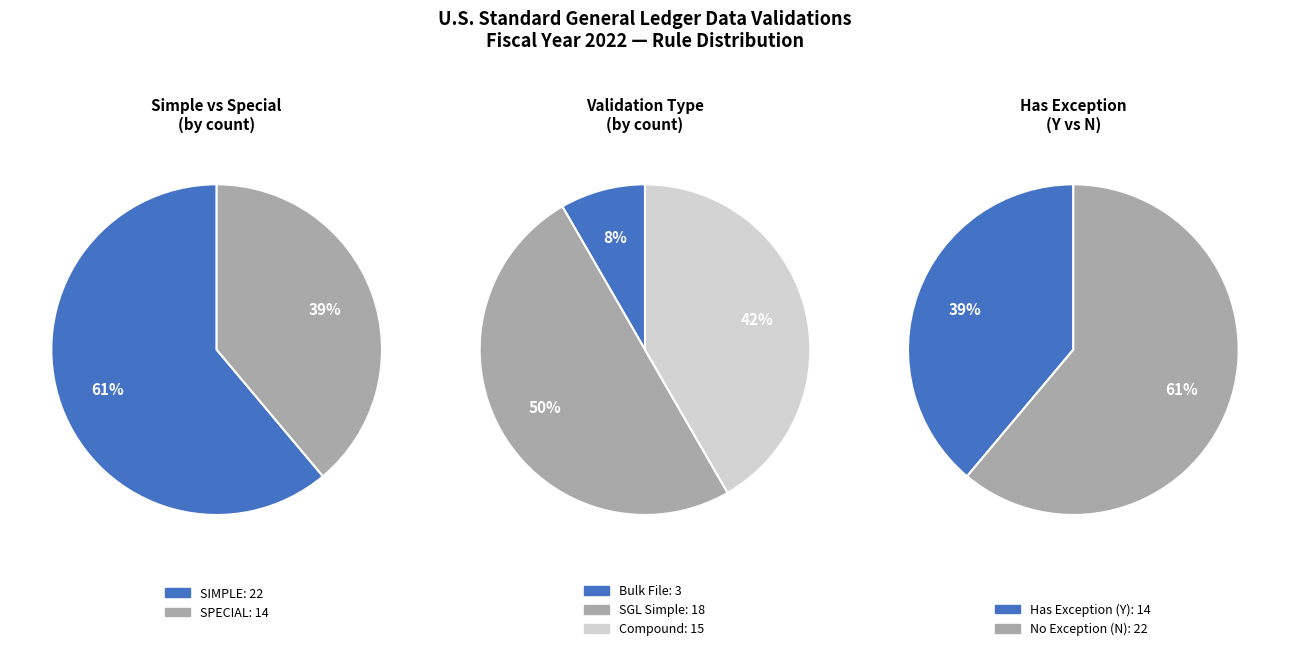

Rank the categories by value from highest to lowest.

SIMPLE, SPECIAL